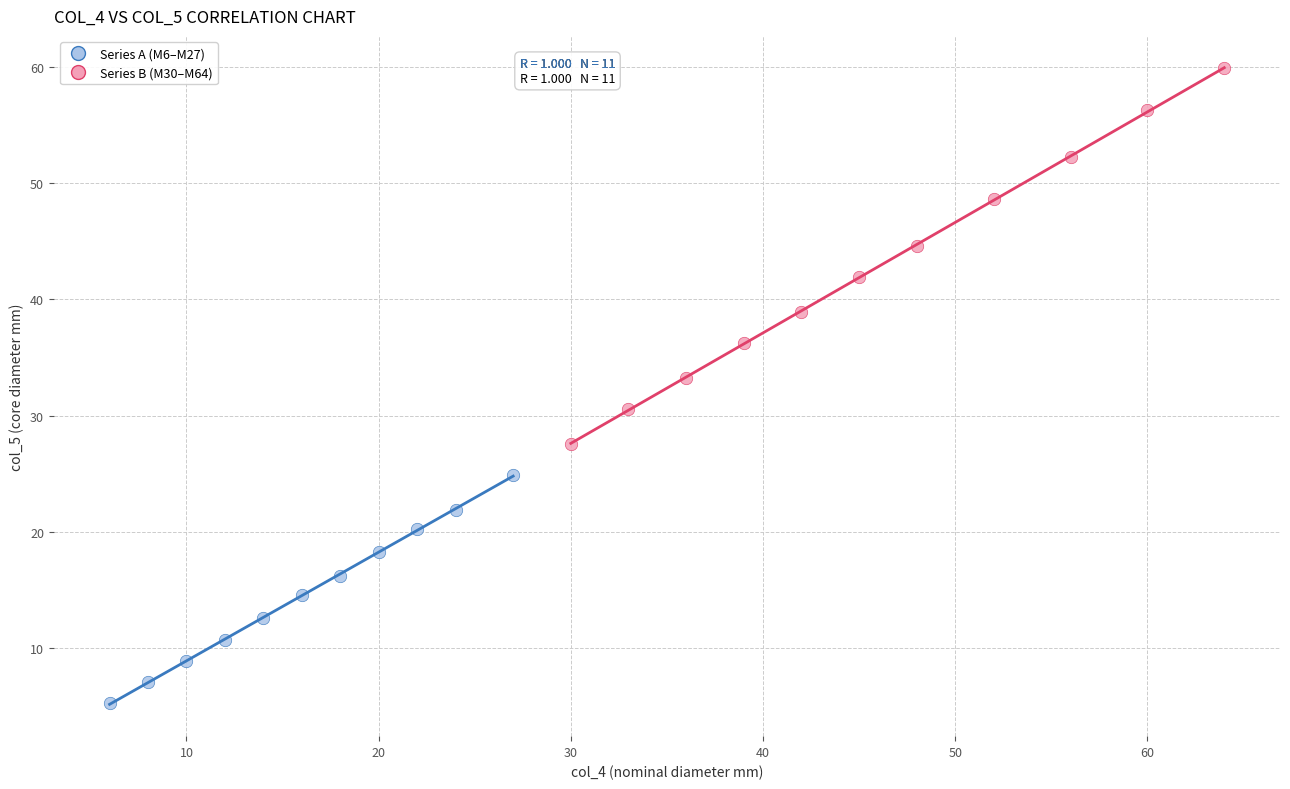

Which series reaches the minimum Y coordinate?

Series A (M6–M27)